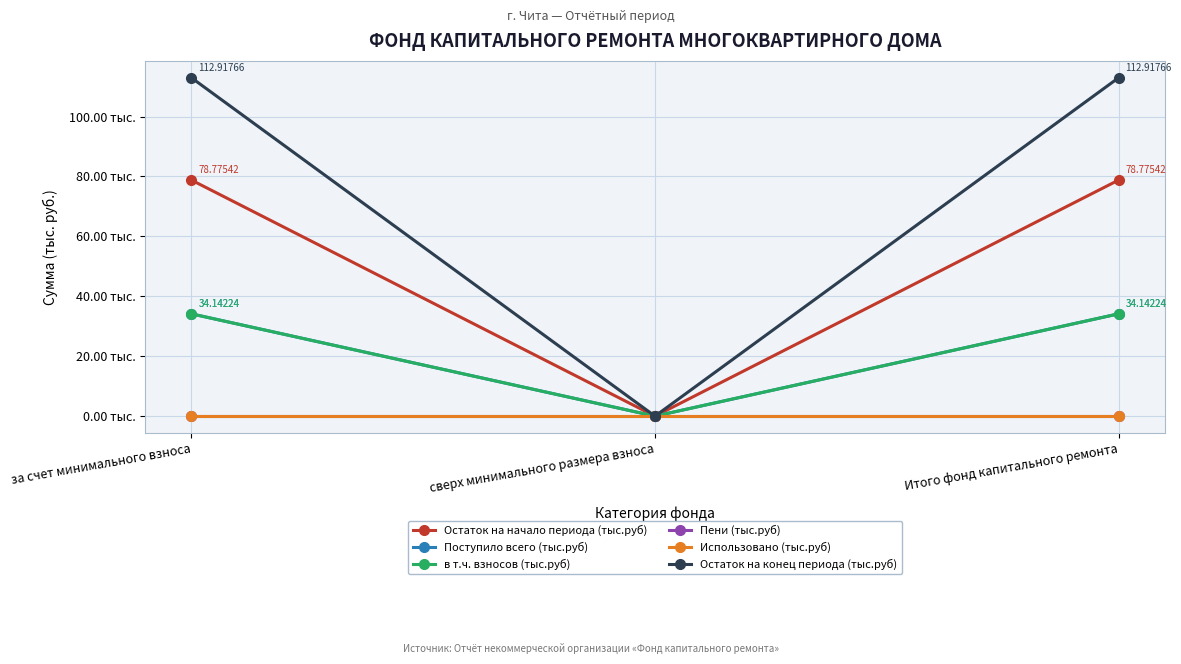

At which label does Использовано (тыс.руб) reach its peak?

за счет минимального взноса